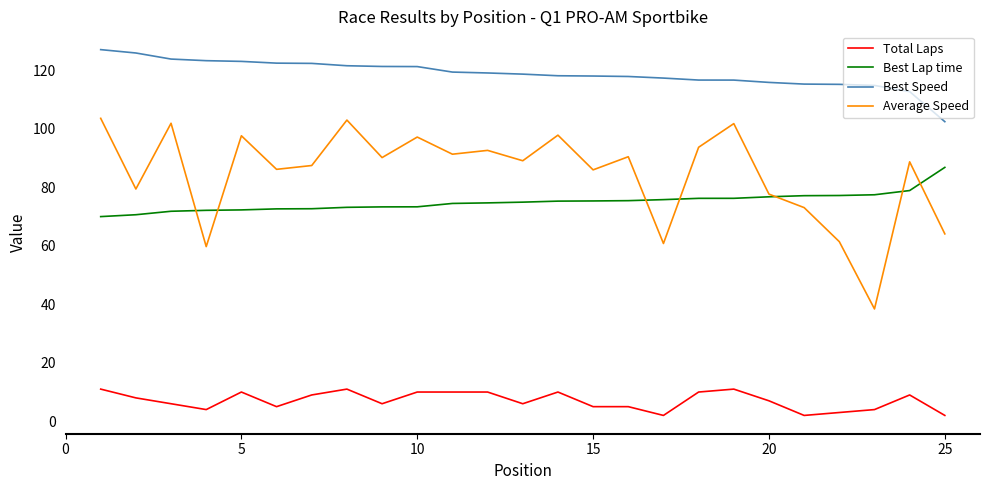

List the series in order of their peak value, lowest first.

Total Laps, Best Lap time, Average Speed, Best Speed